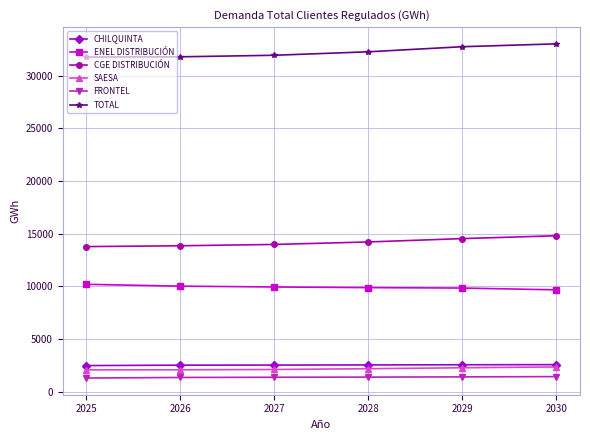

What is the maximum value shown in the chart?

33021.5